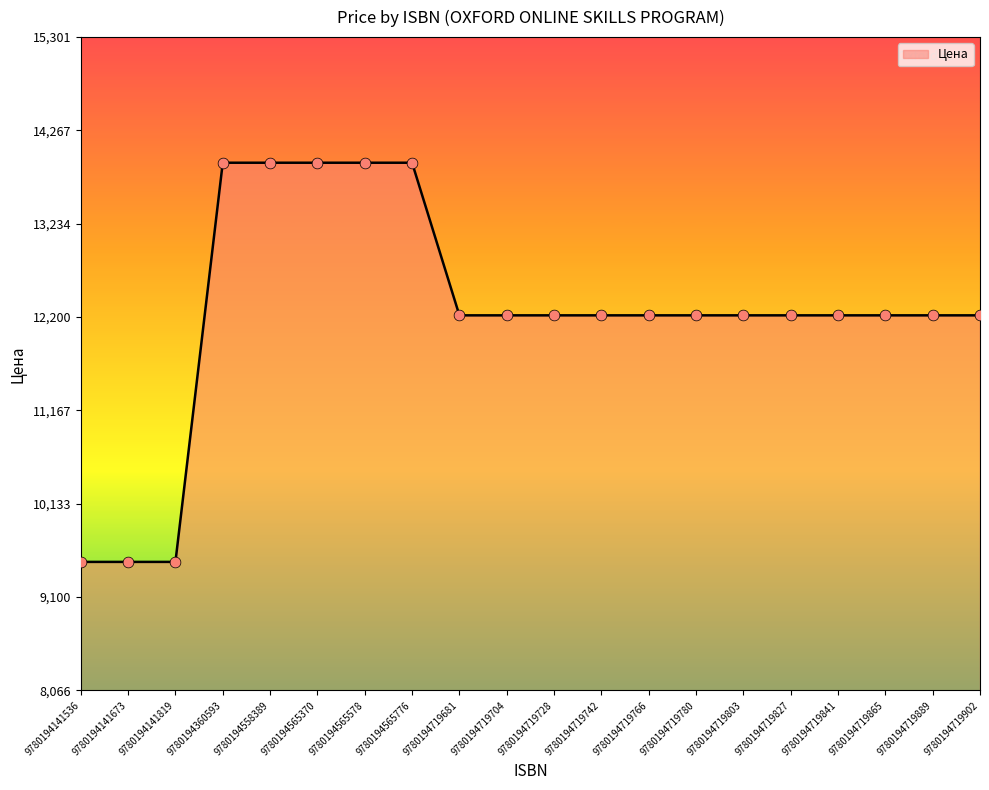

What is the change in value from 9780194141673 to 9780194565578?

+4420